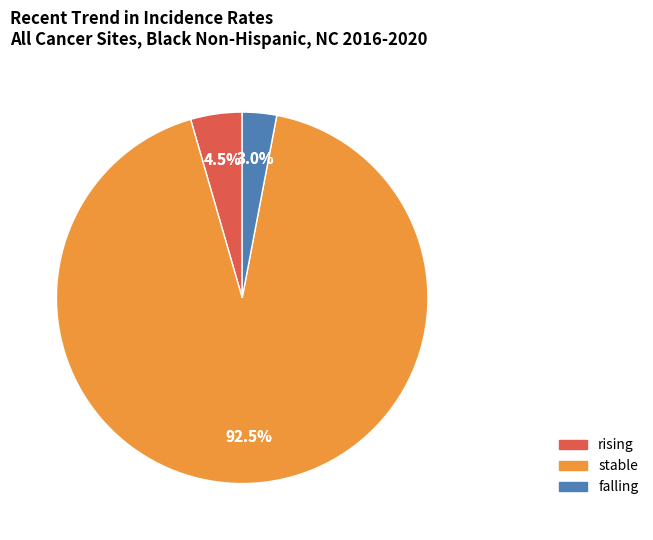

Count the number of slices in the pie.

3